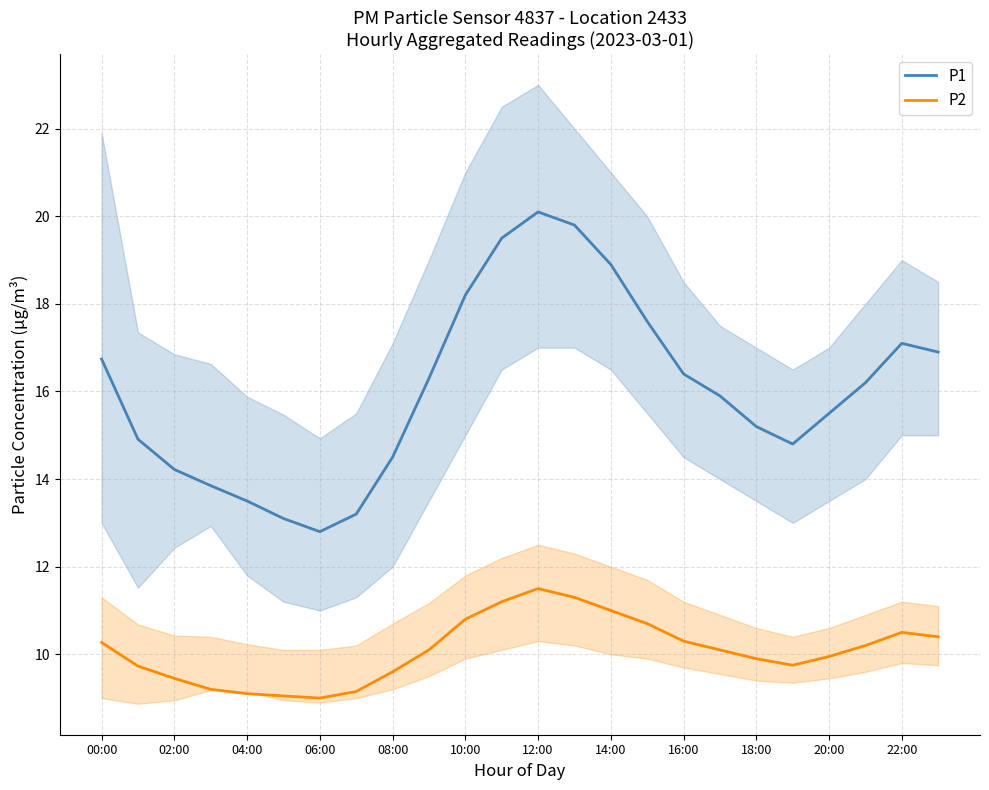

True or false: P1 and P2 cross at least once.

False